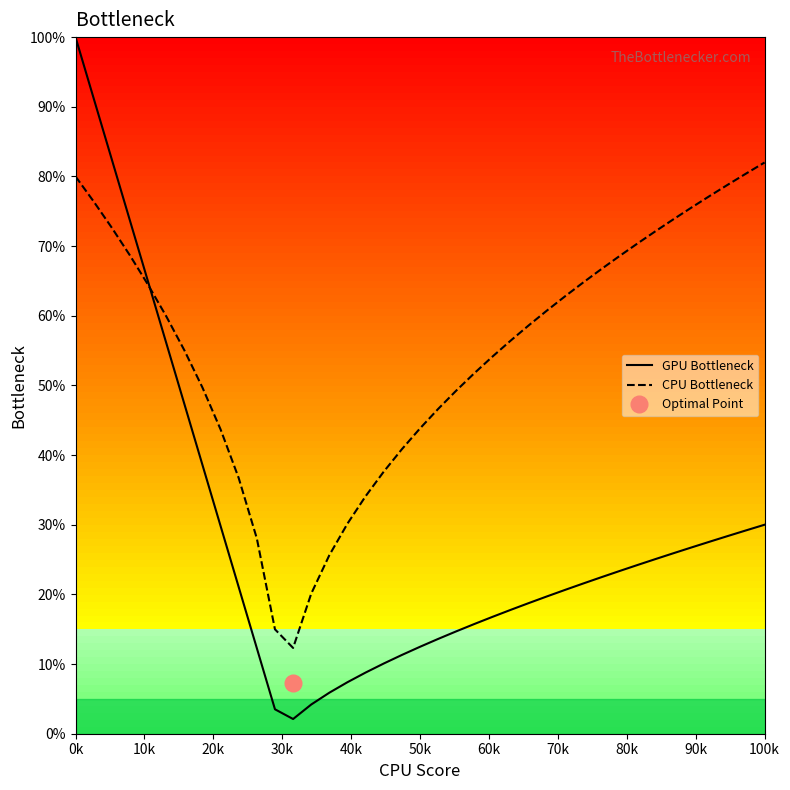

The GPU Bottleneck series shows 11.4 at 100k. True or false?

False